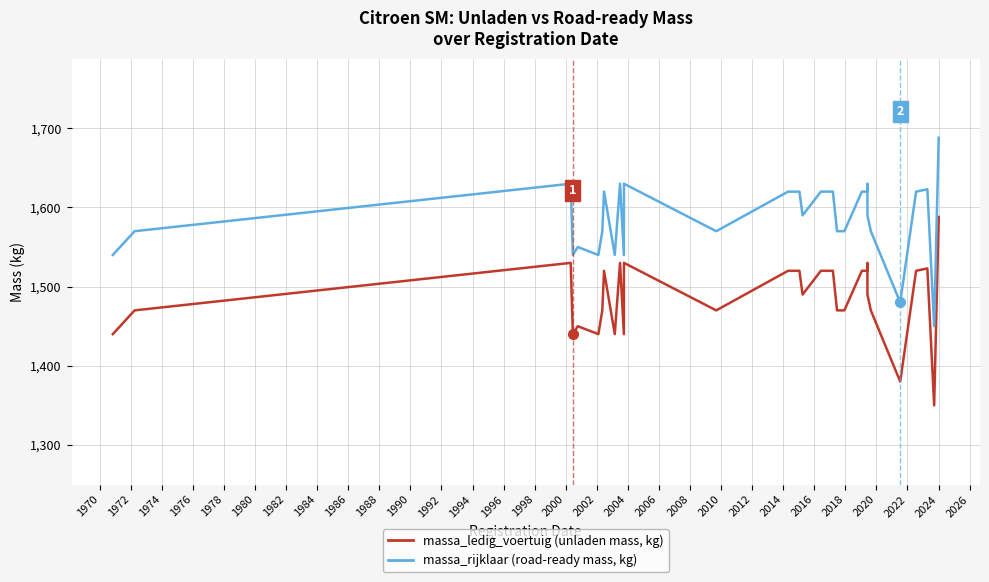

Which series has the largest range (max minus min)?

massa_ledig_voertuig